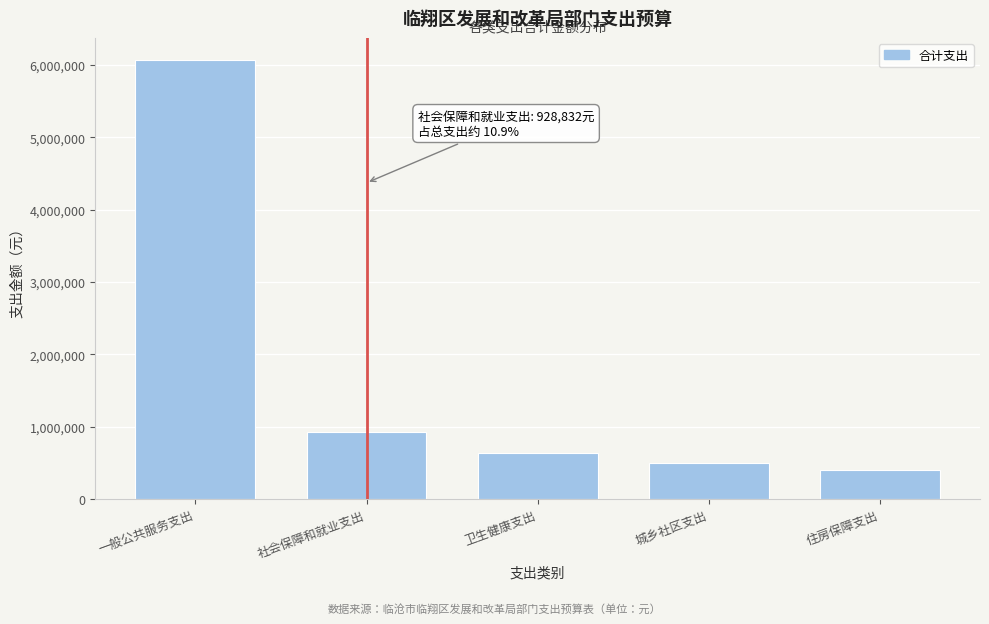

What is the ratio of the value at 城乡社区支出 to the value at 社会保障和就业支出?

0.5